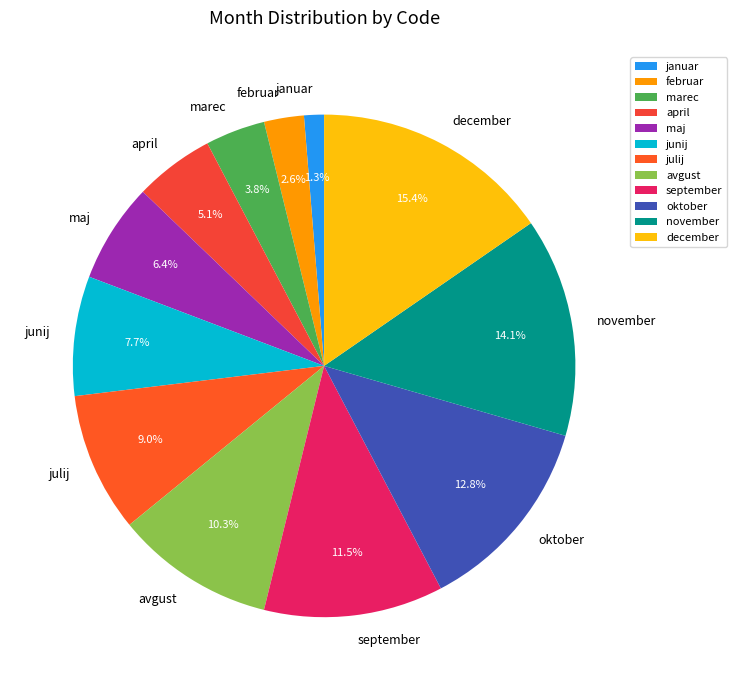

Does oktober represent more than half of the total?

No